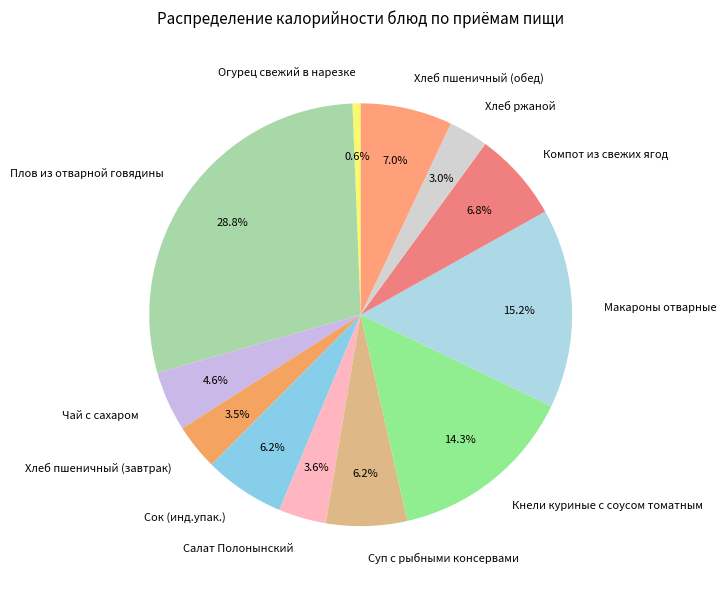

Is it true that Макароны отварные is 9% of the pie?

False